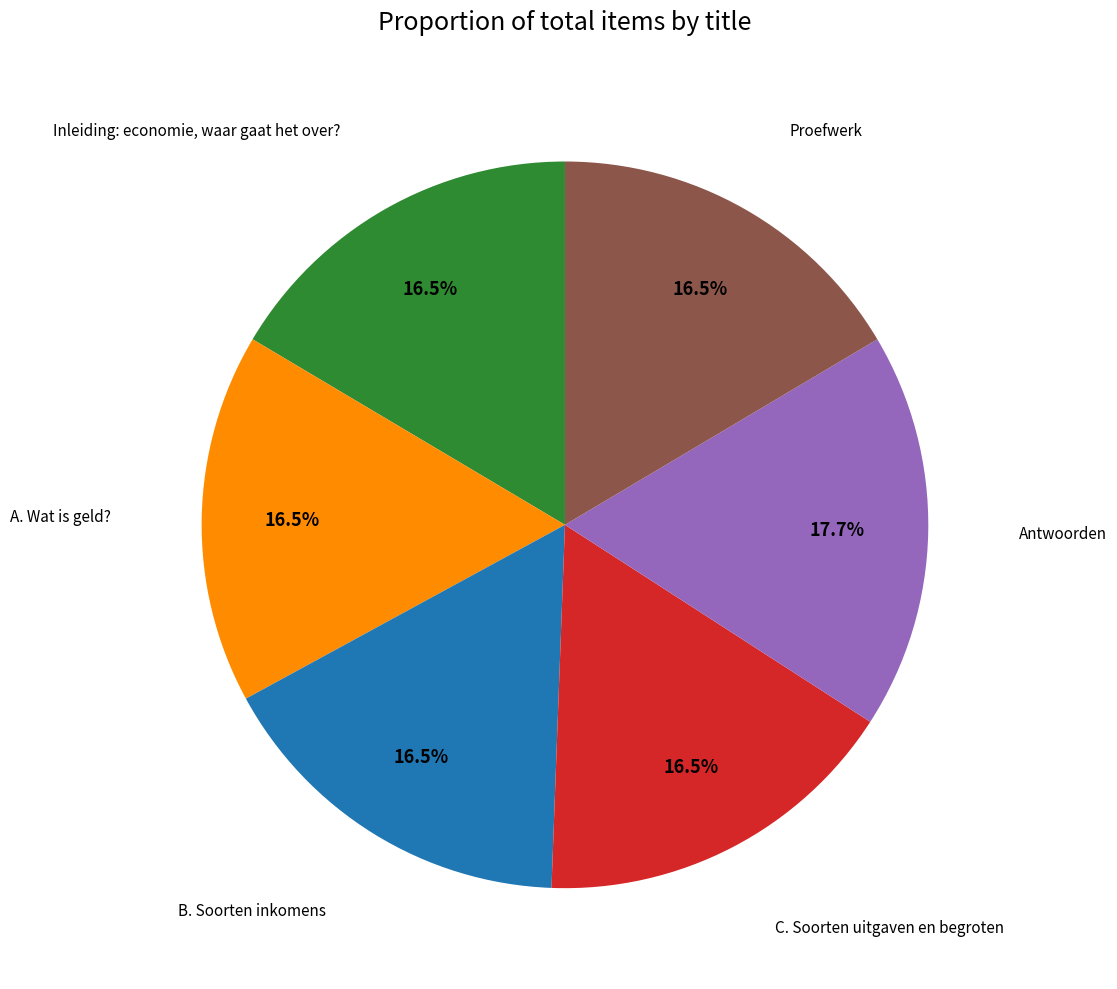

Which category has the biggest portion of the pie?

Antwoorden